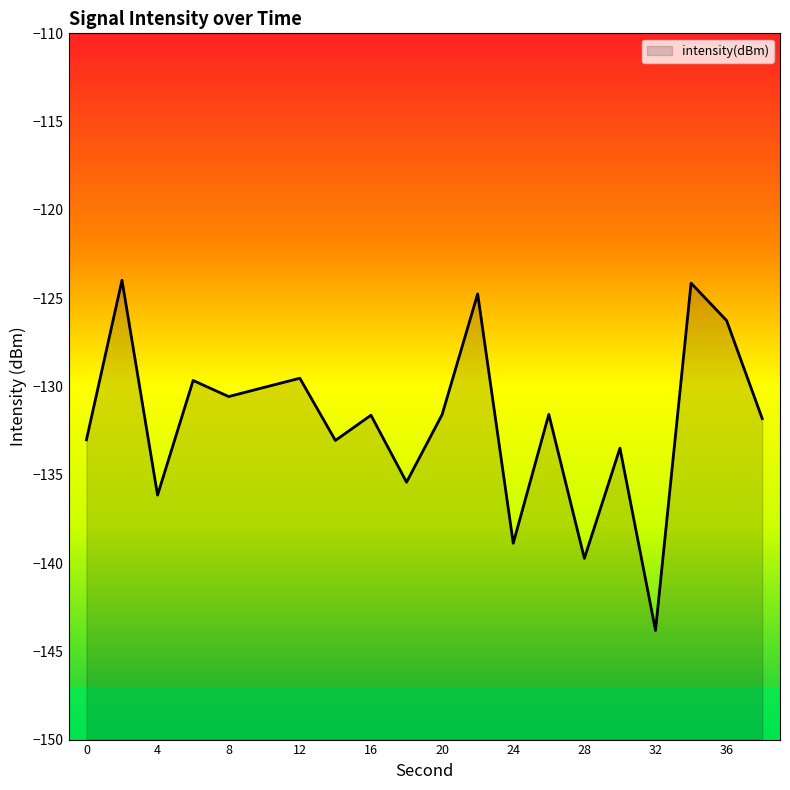

The chart shows a value of -43.9 at 36. True or false?

False